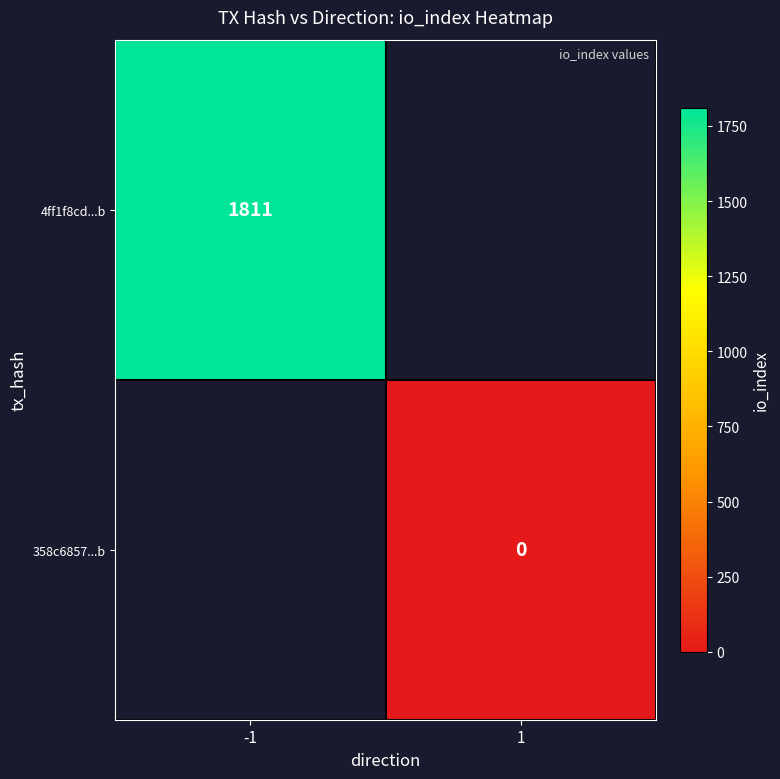

True or false: 4ff1f8cd...b has a value of 3205 at -1.

False